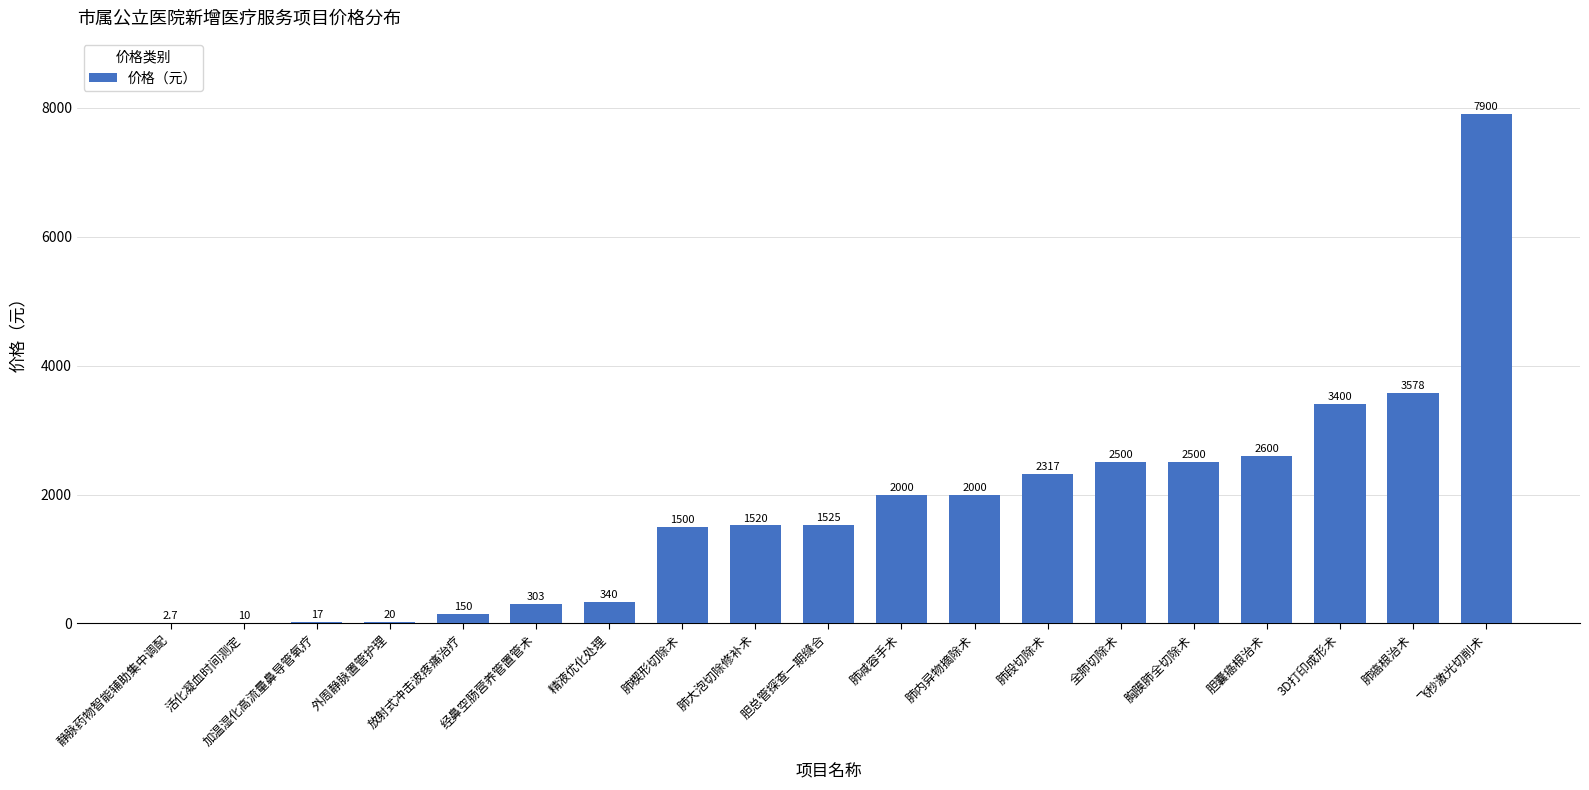

What value does the data have at 胆总管探查一期缝合?

1525.0